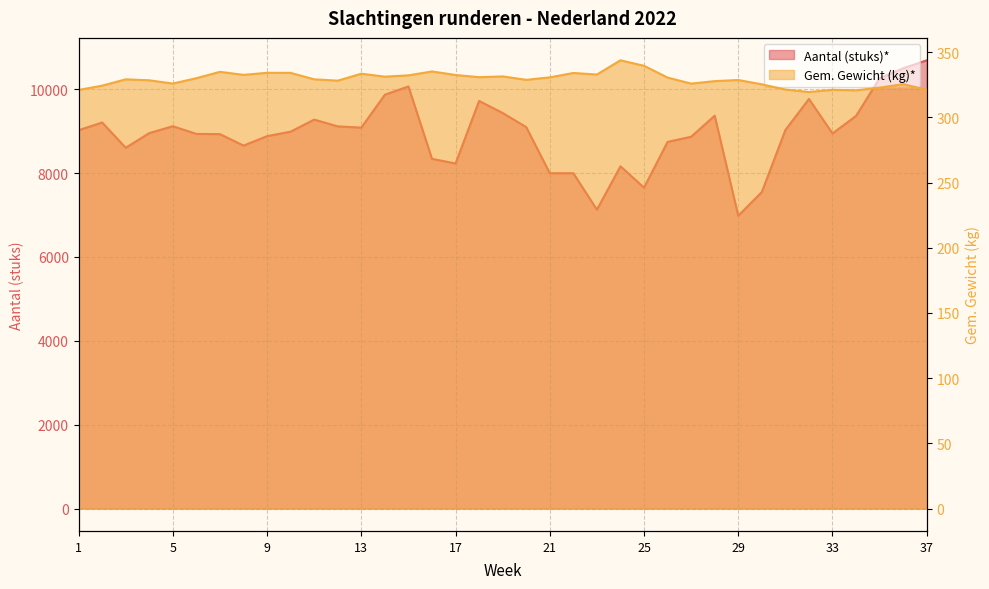

What is the sum of the Gem. Gewicht (kg)* values at 6 and 28?

657.9